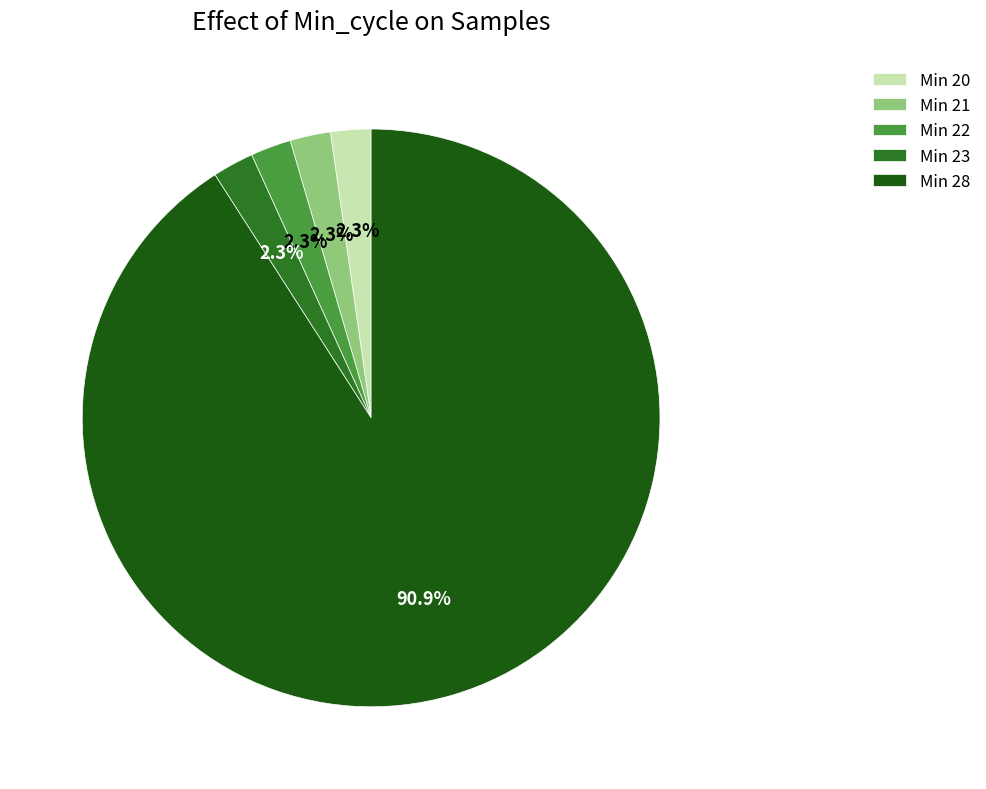

What is the largest slice in the pie chart?

Min 28